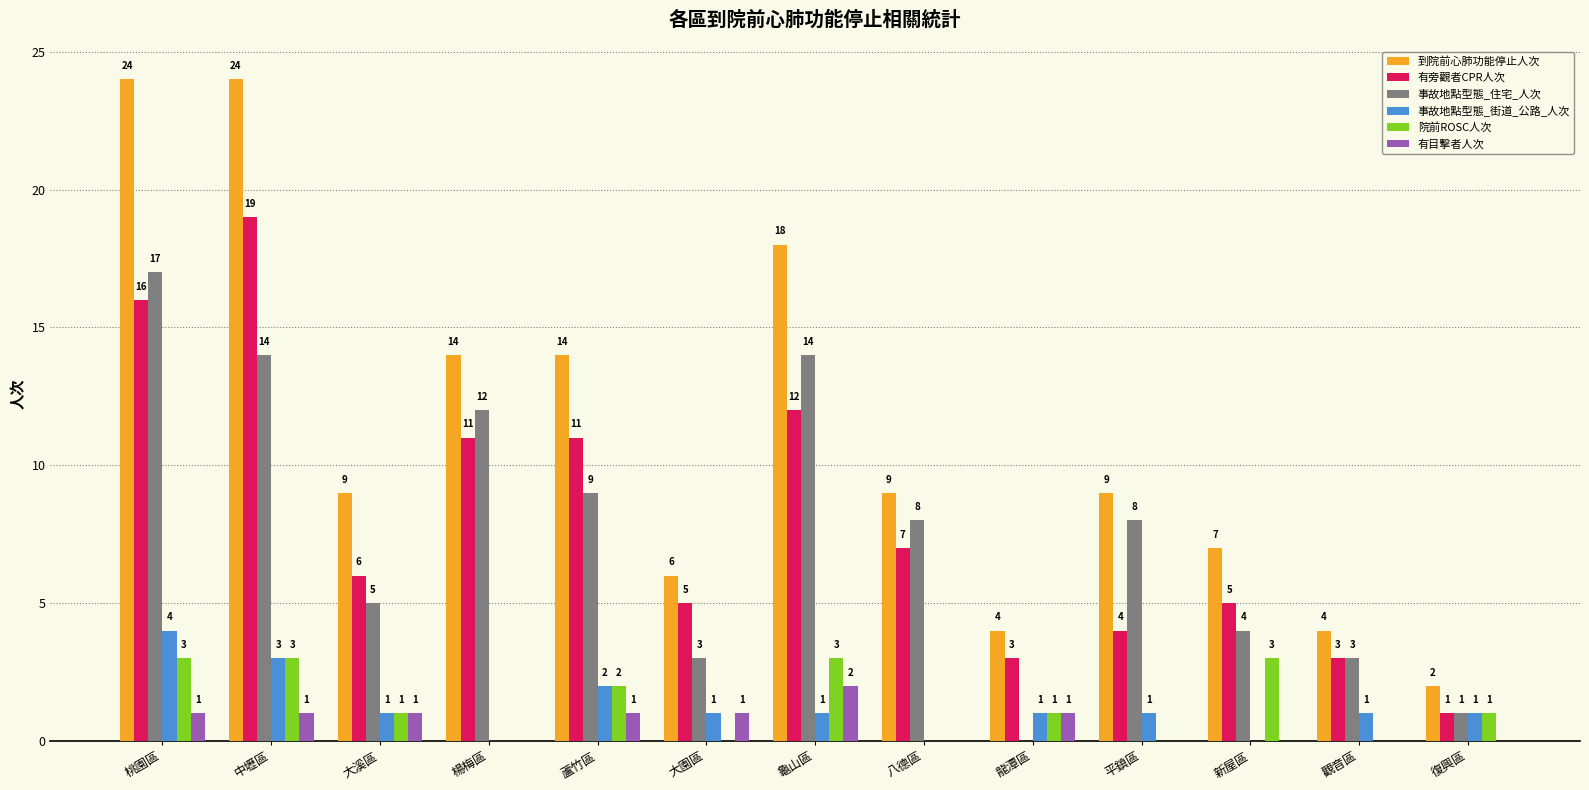

Is it true that 到院前心肺功能停止人次 equals 6 at 龍潭區?

False